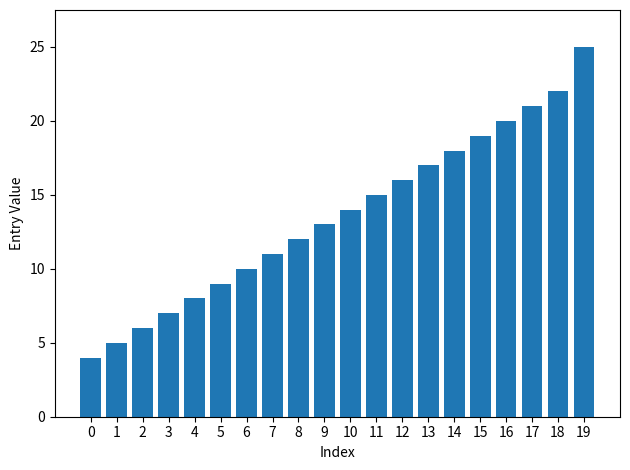

How many values are below 14?

10